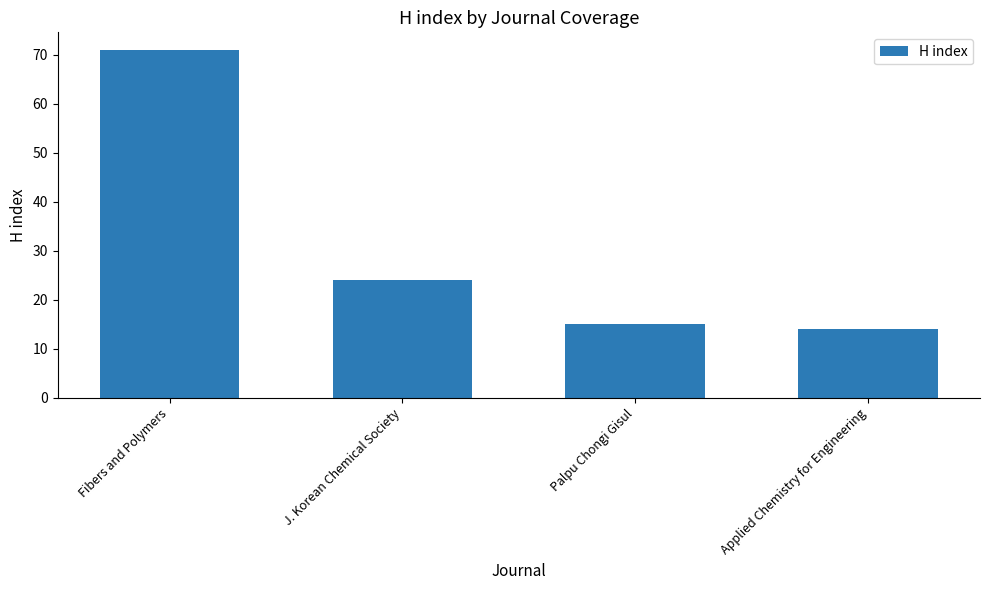

Reading left to right, extract all data points from this chart.

Fibers and Polymers=71	J. Korean Chemical Society=24	Palpu Chongi Gisul=15	Applied Chemistry for Engineering=14